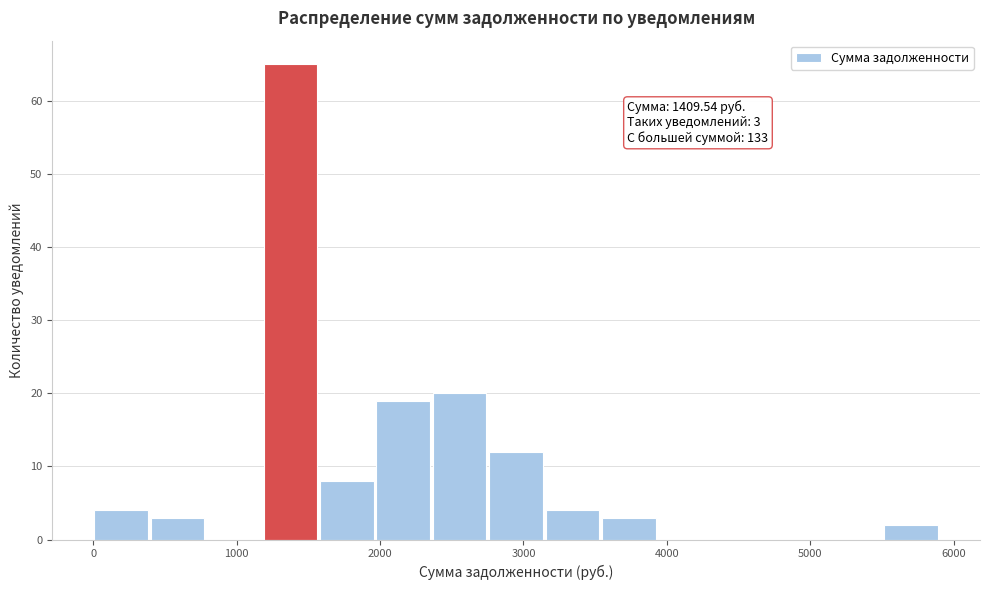

Around what value on the x-axis is the tallest bar? Give the approximate position of its centre, as read against the axis.

1400